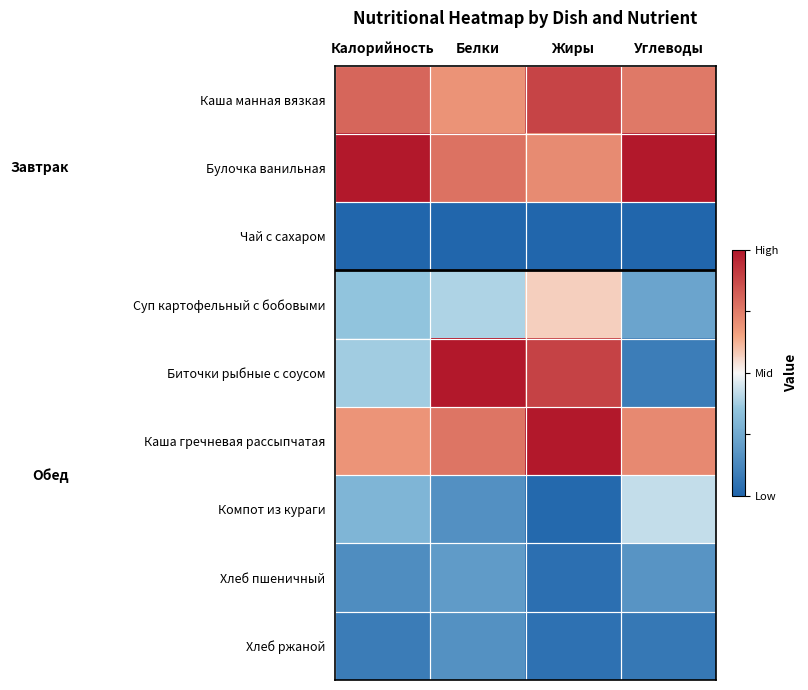

What is the total value across all series at Калорийность?

-1.5